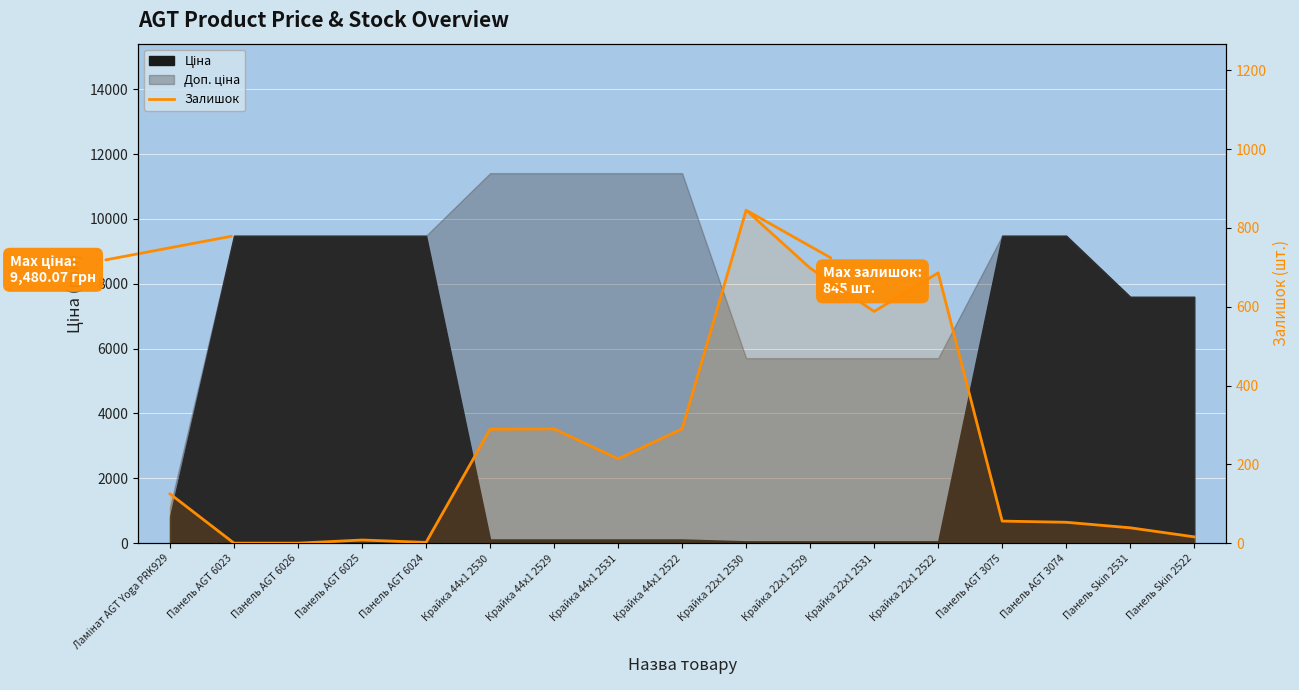

Where is the first local maximum?

Панель AGT 6025